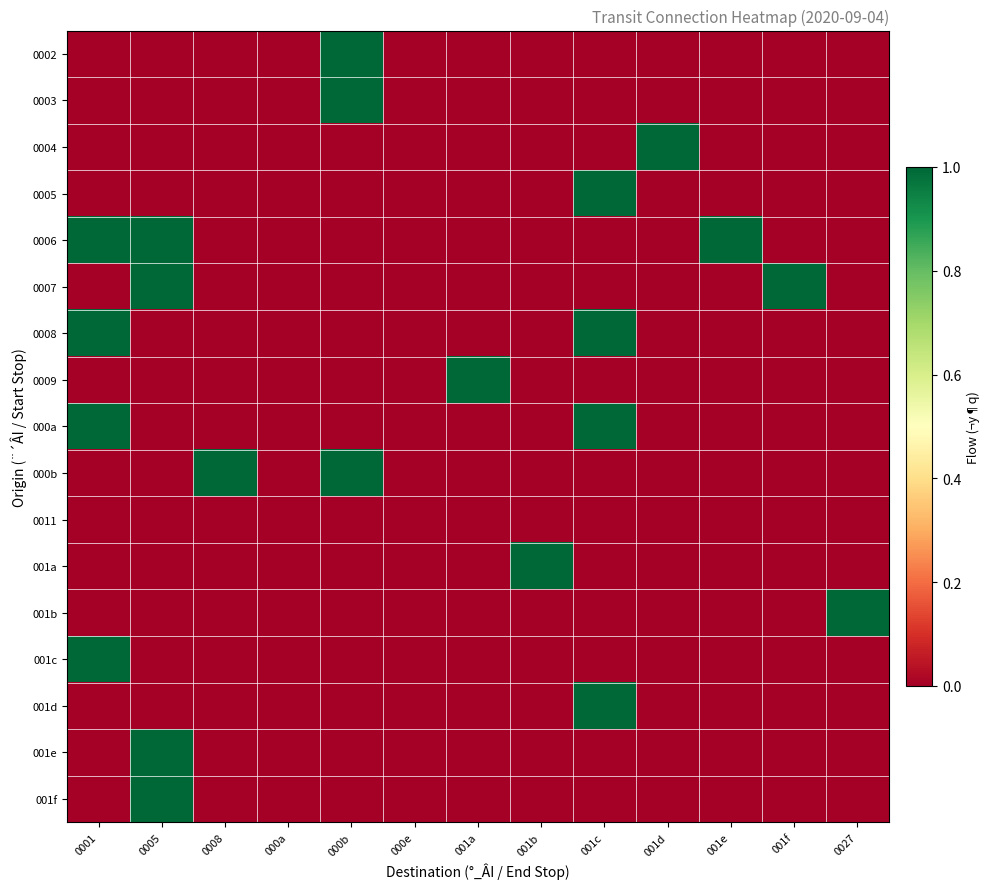

Which series has the largest total across all categories?

0006